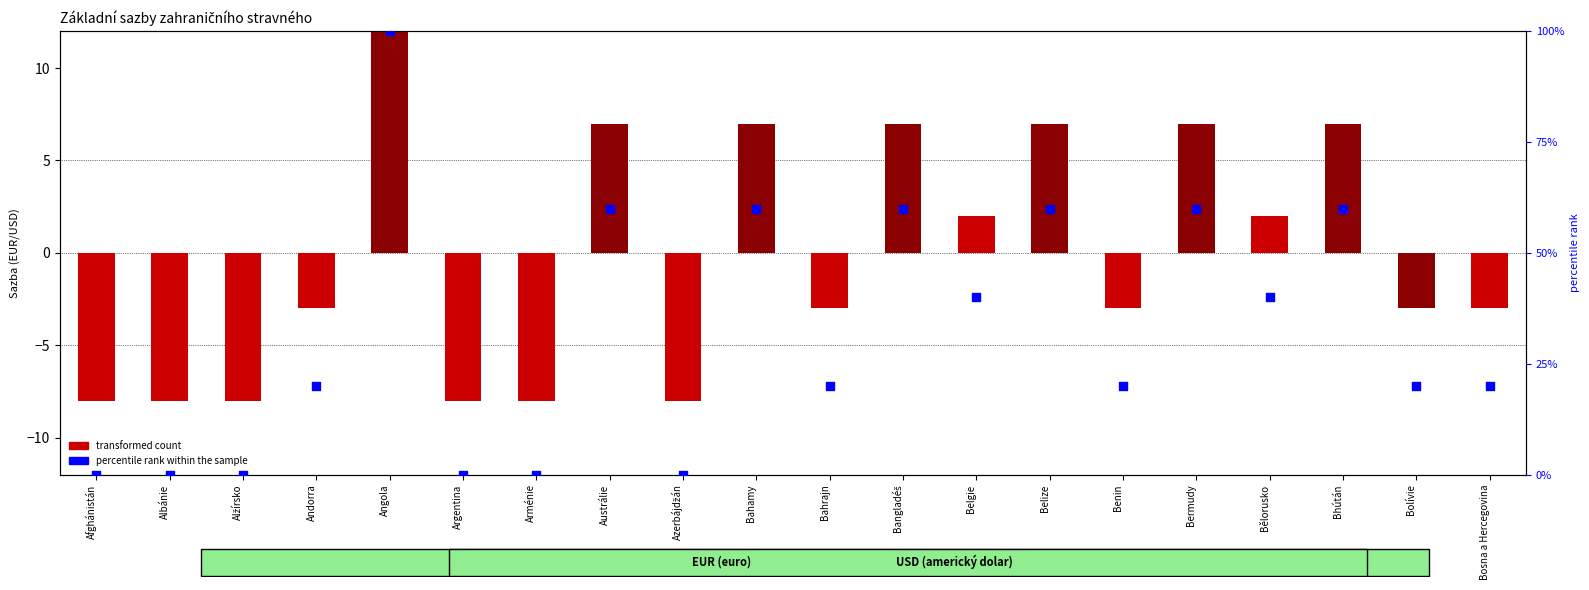

At how many categories does at least one series exceed 4?

14